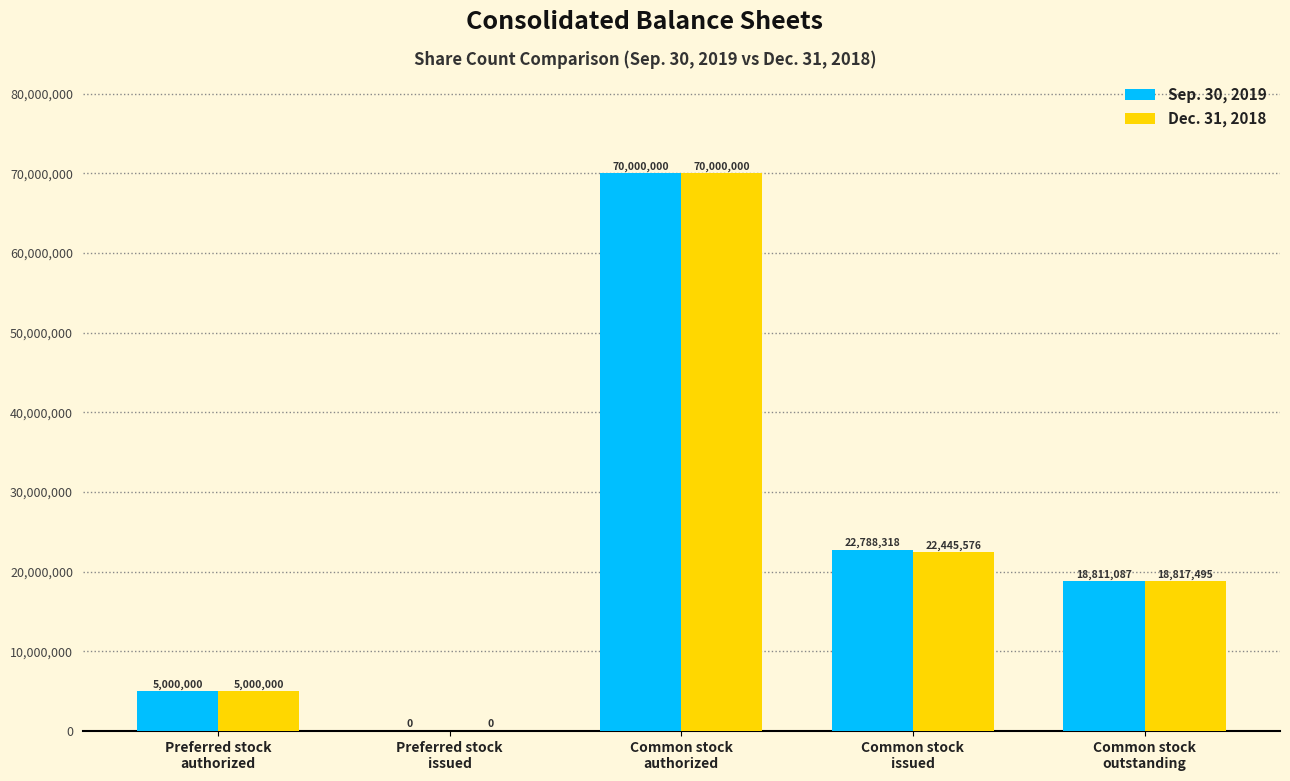

Which series has the largest total across all categories?

Sep. 30, 2019